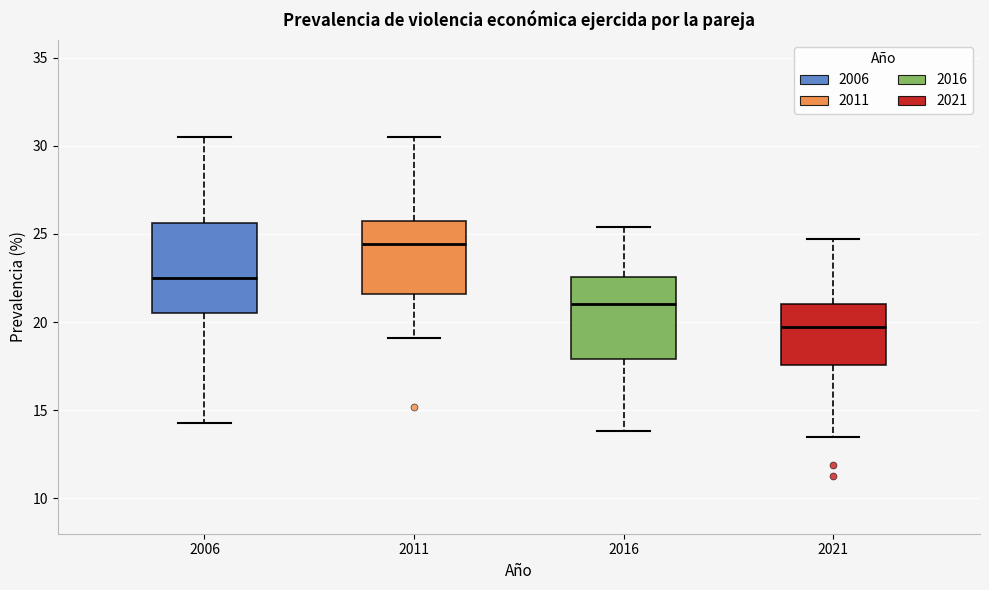

Reading left to right, read every box against the y-axis: the position of its median line, the range the box covers, and the ends of its whiskers. The values are not printed on the chart, so give them approximately, as read against the axis.

2006: median 22.5, box 20.5 to 25.5, whiskers 14.5 to 30.5
2011: median 24.5, box 21.5 to 25.5, whiskers 19.0 to 30.5
2016: median 21.0, box 18.0 to 22.5, whiskers 14.0 to 25.5
2021: median 20.0, box 17.5 to 21.0, whiskers 13.5 to 24.5